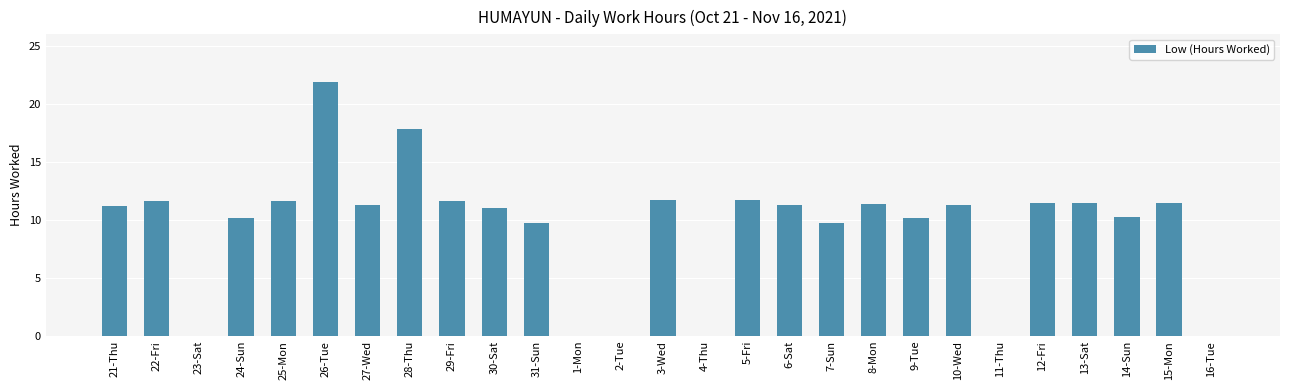

What is the greatest value displayed?

21.9